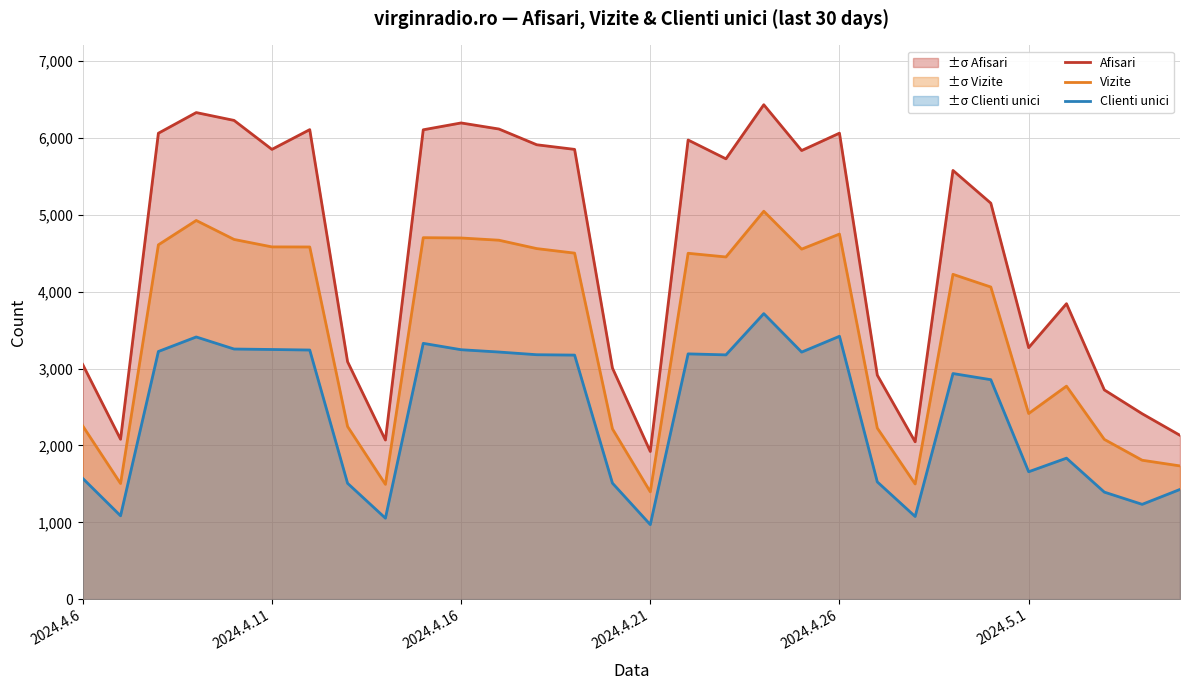

True or false: Clienti unici and Afisari intersect in this chart.

False